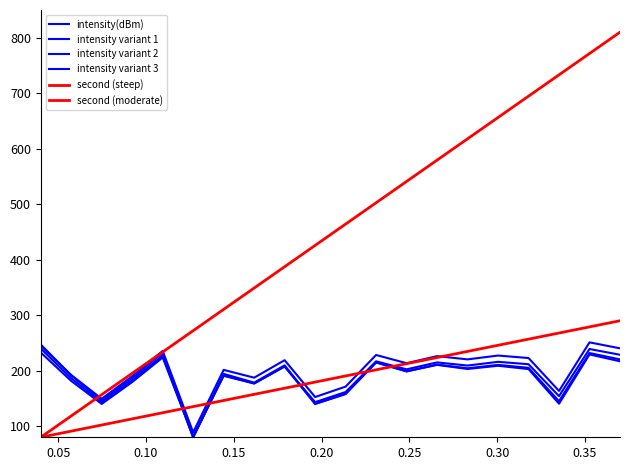

How many lines are shown in the chart?

6